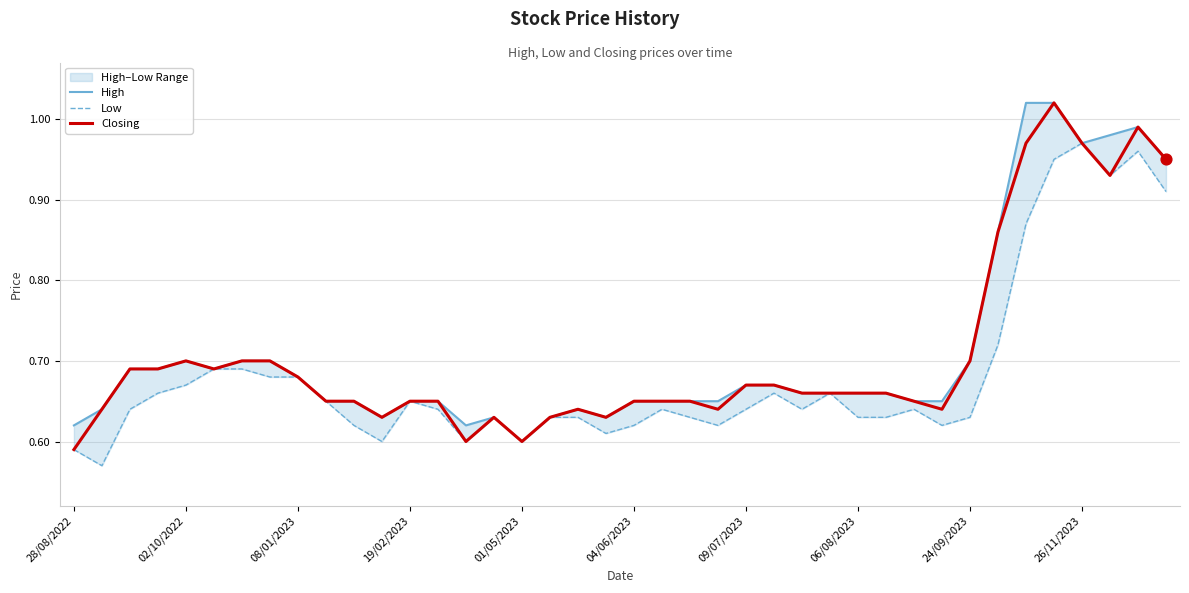

Which series reaches the minimum Y coordinate?

Low